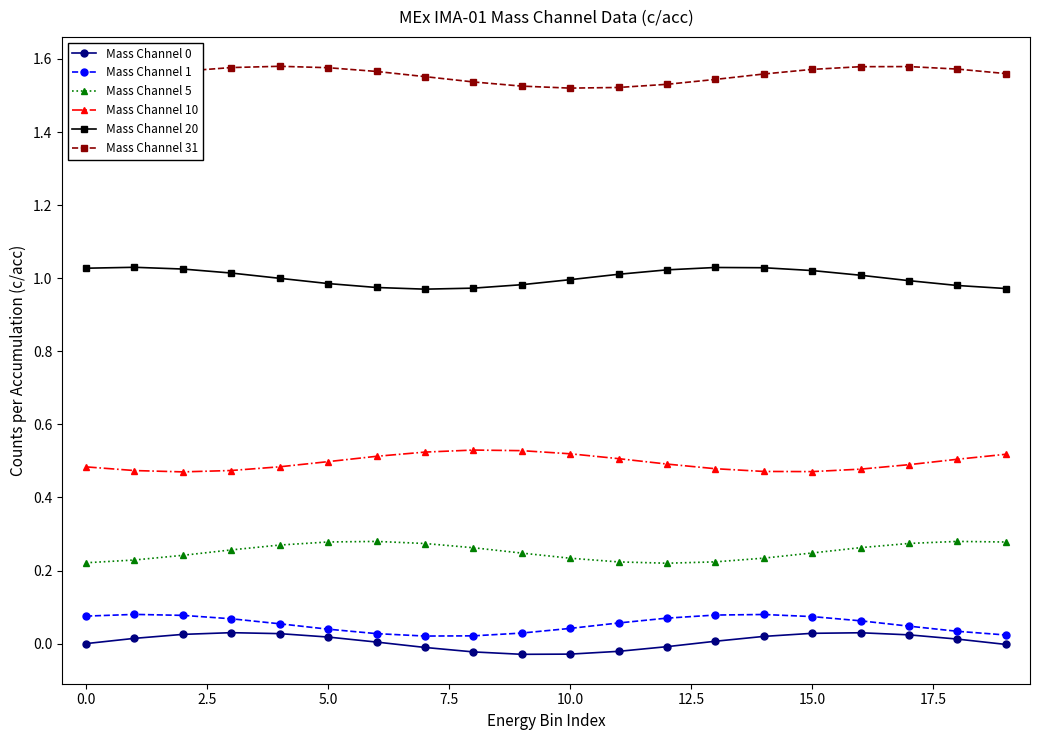

True or false: Mass Channel 0 has more than 1 interior local peaks.

True